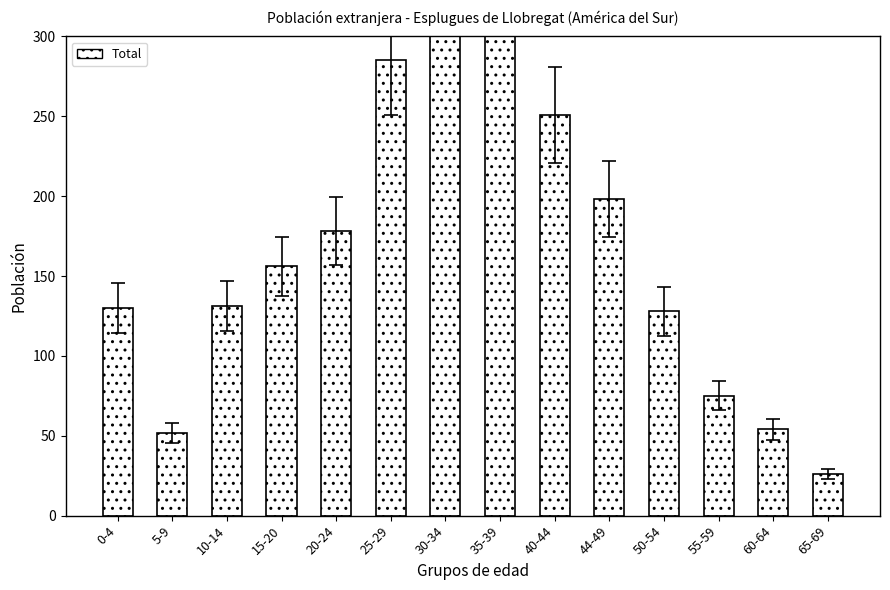

List the labels in order of value, largest first.

30-34, 35-39, 25-29, 40-44, 44-49, 20-24, 15-20, 10-14, 0-4, 50-54, 55-59, 60-64, 5-9, 65-69